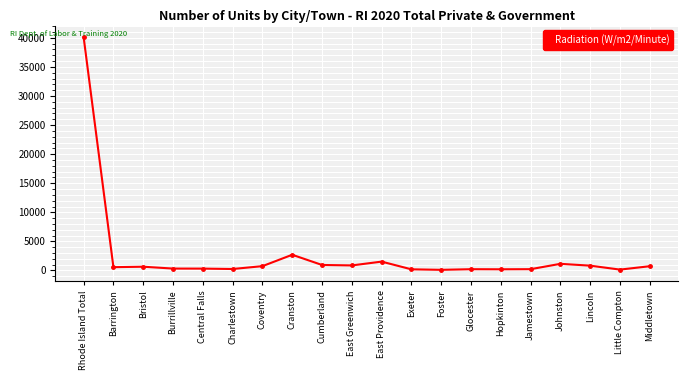

How many lines are shown in the chart?

1